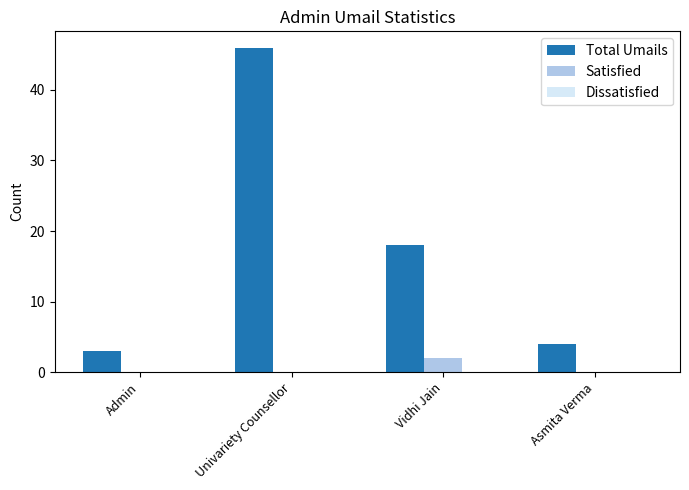

Is it true that Total Umails equals 4 at Asmita Verma?

True